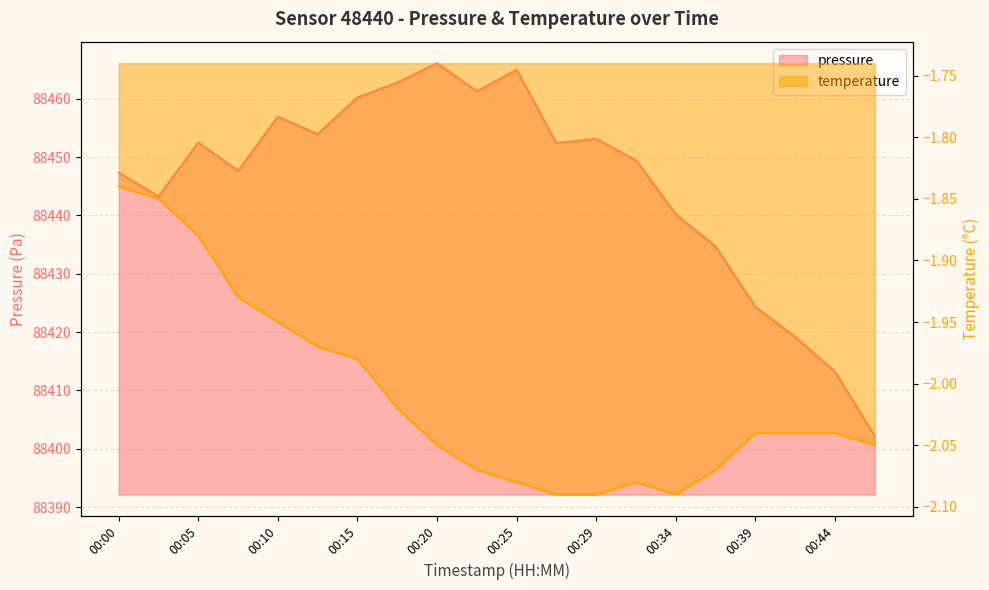

What is the minimum value shown in the chart?

-2.1